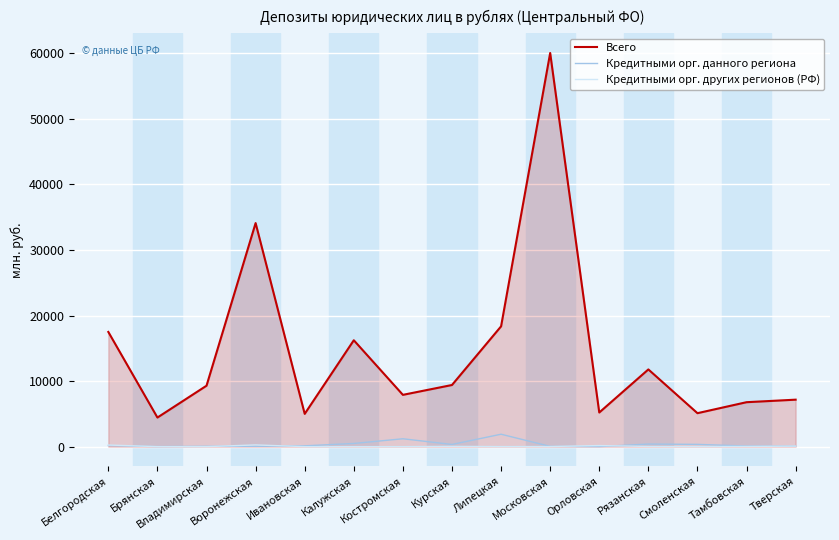

Which series has the widest spread of values?

Всего